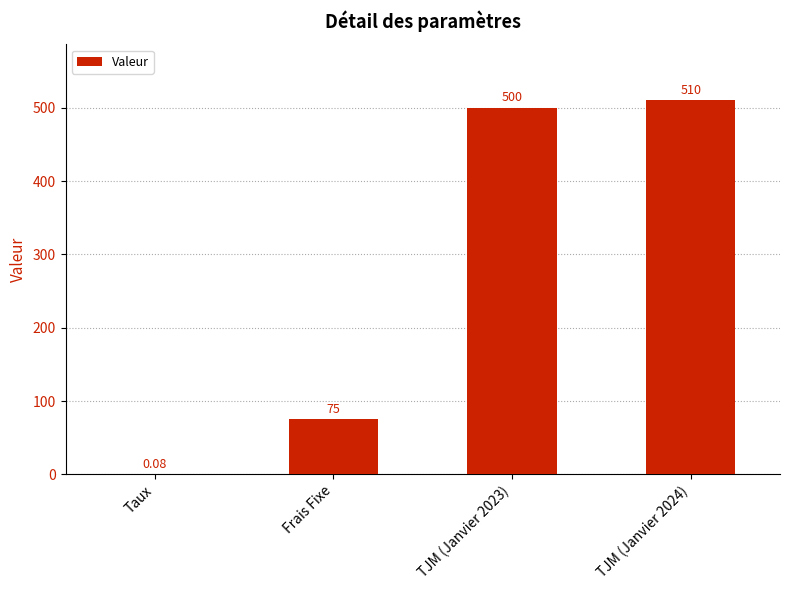

Where is the data nearest to the value 255?

Frais Fixe